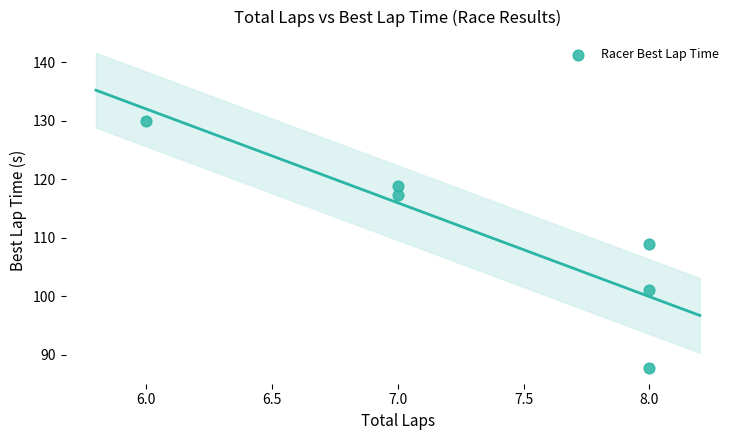

What is the range of Y values (max minus min)?

42.1